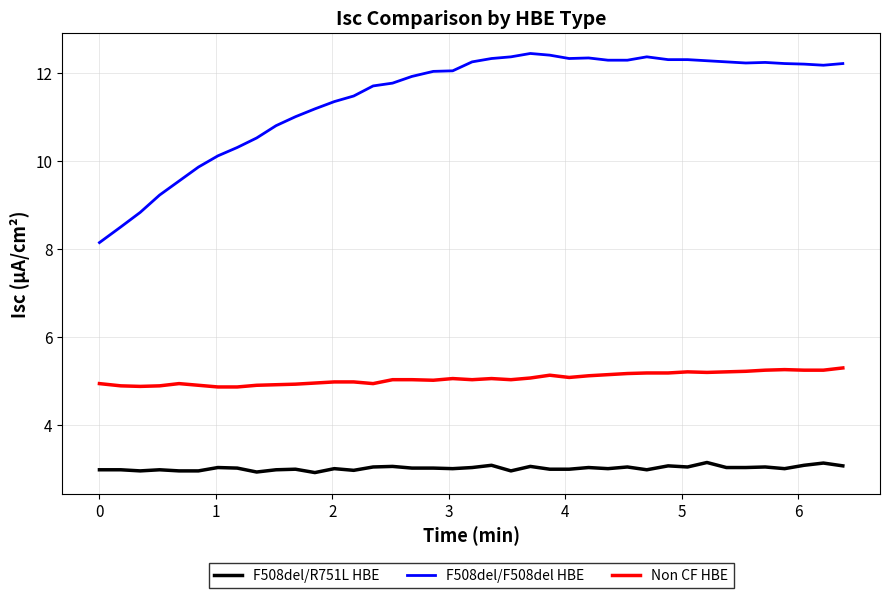

True or false: F508del/F508del HBE and Non CF HBE cross at least once.

False